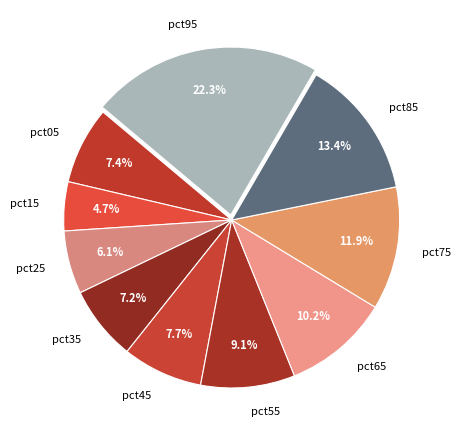

What percentage is NOT represented by pct65?

89.8%